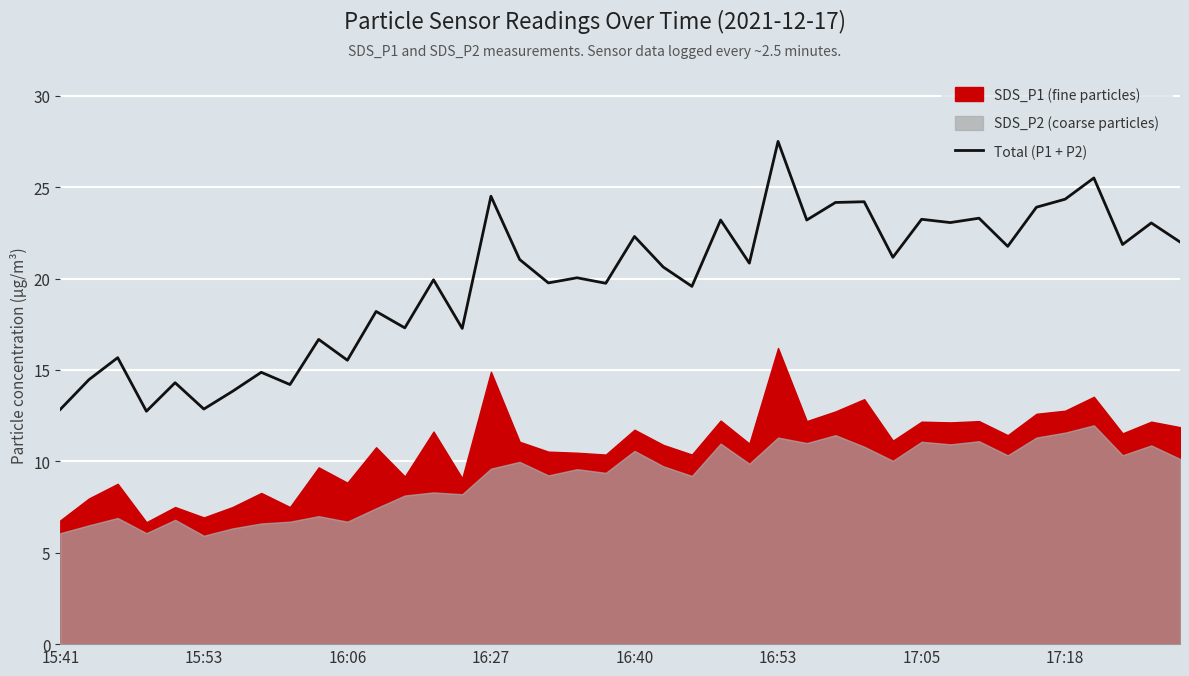

Does the chart display data point markers on the line(s)?

No